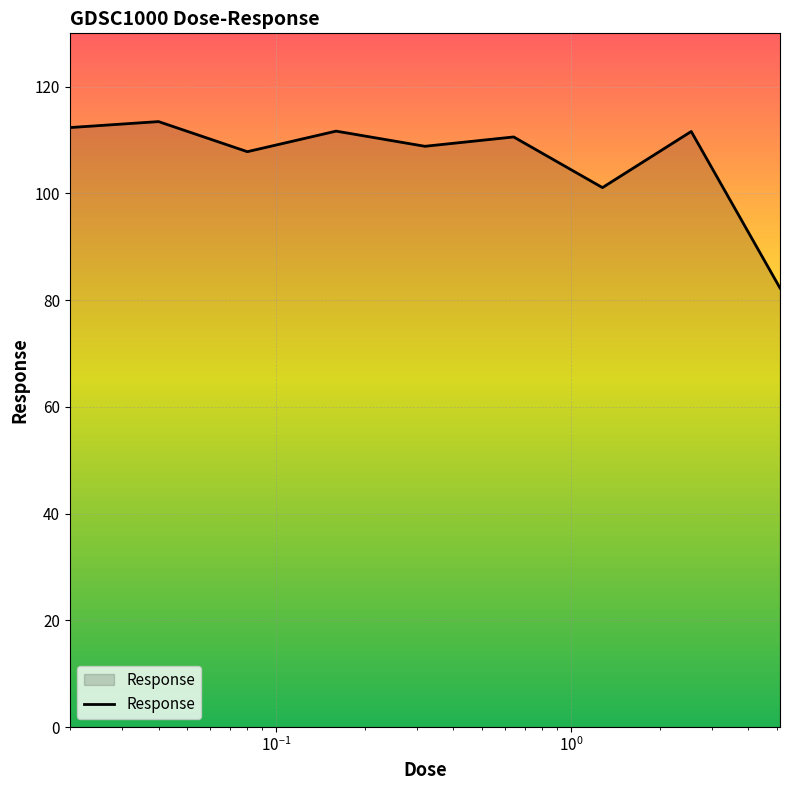

What is the greatest value displayed?

113.5